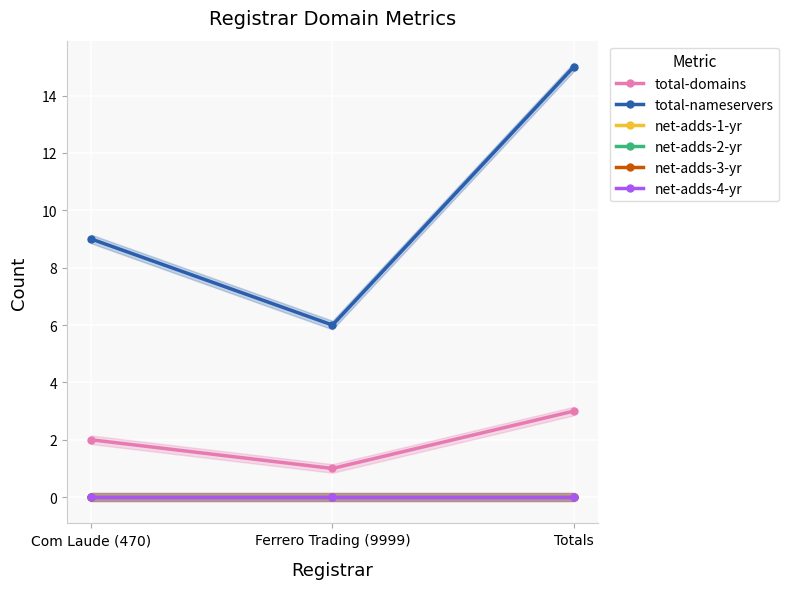

Which category has the lowest value across all series?

Com Laude (470)